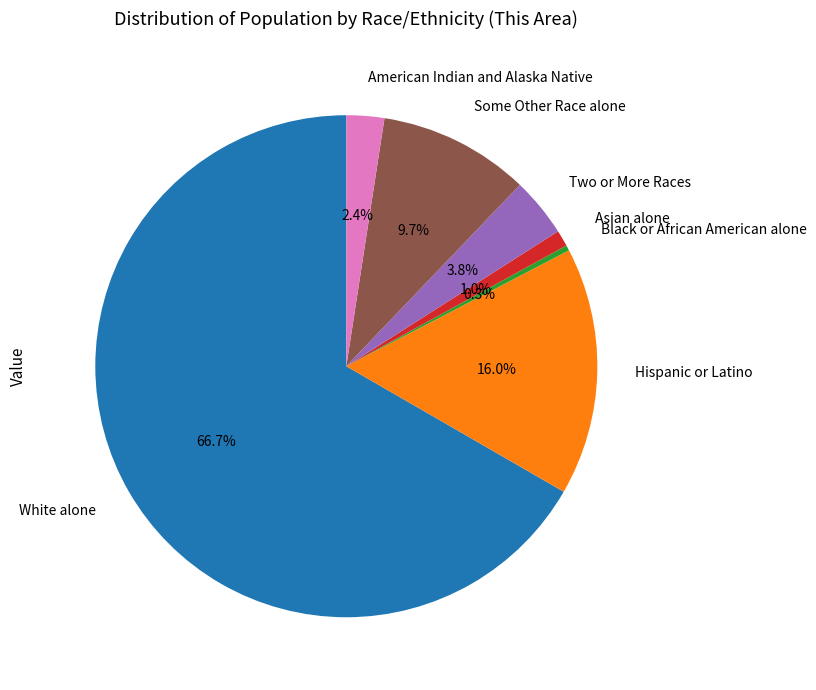

What is the largest slice in the pie chart?

White alone